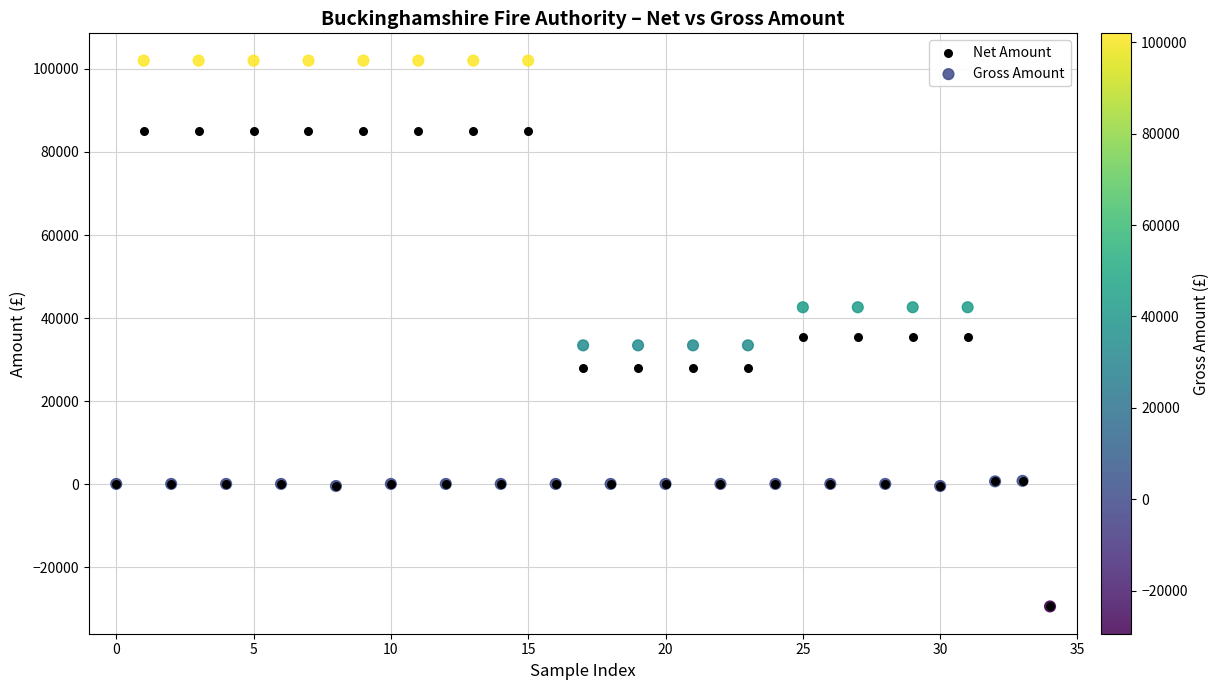

Which series has the widest spread of Y values?

Gross Amount